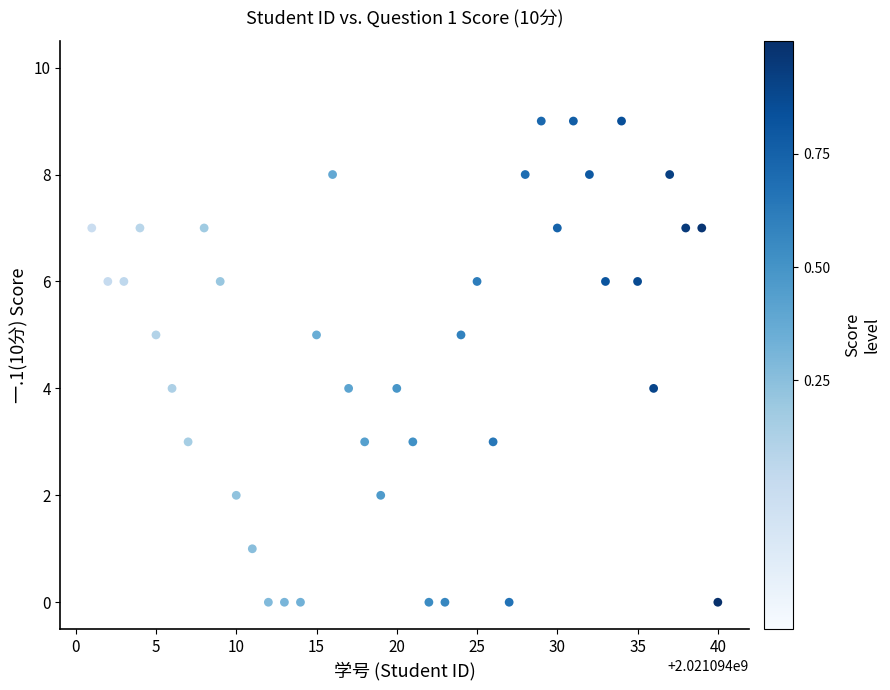

What is the range of X values (max minus min)?

39